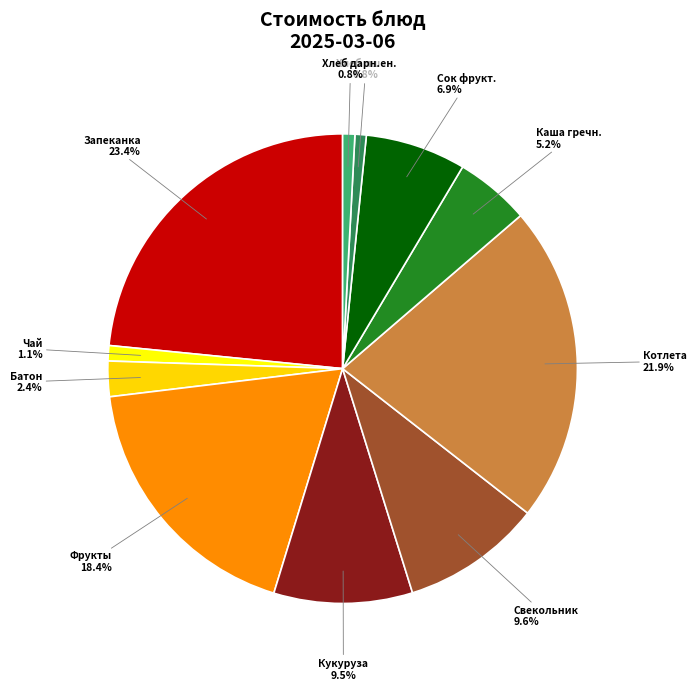

What portion of the pie excludes Запеканка?

76.6%